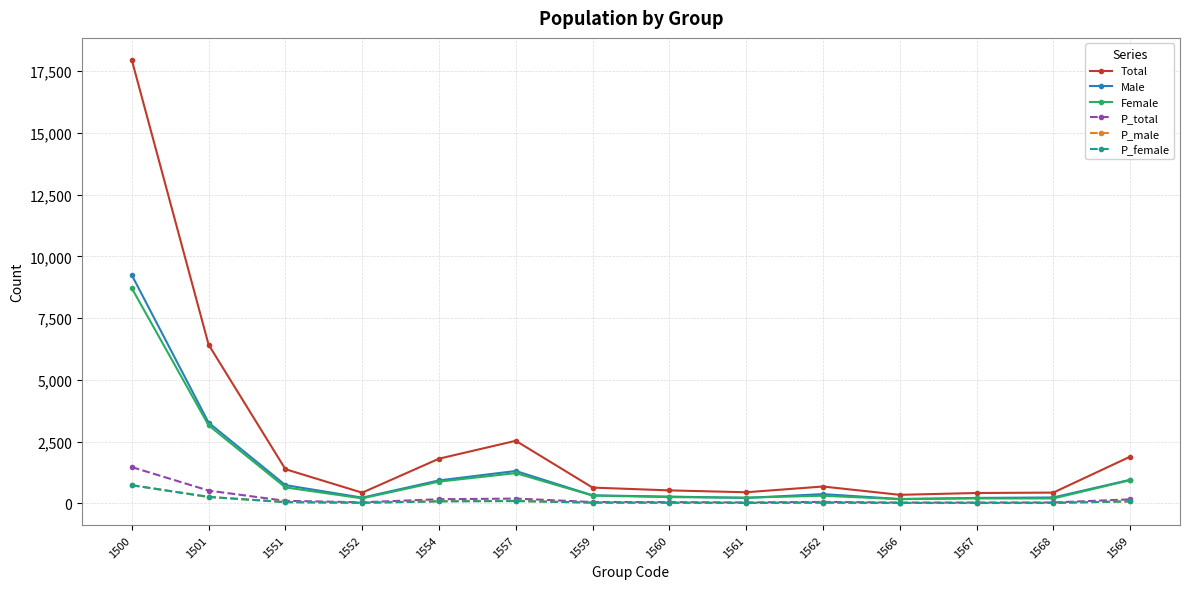

True or false: P_total has more than 0 interior local peaks.

True